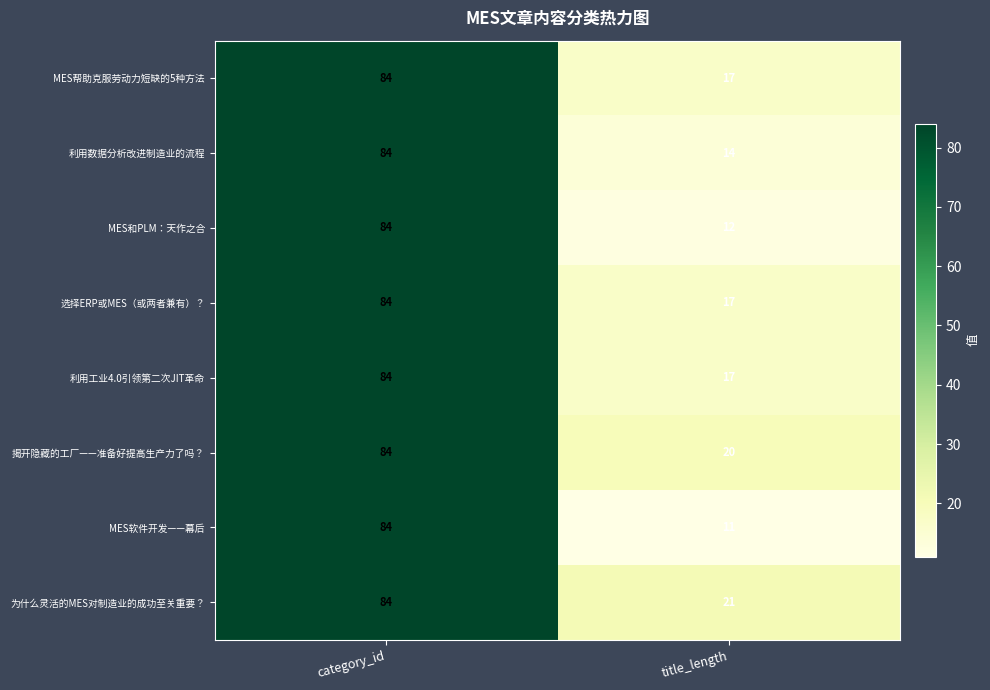

At which category is the sum across all series the highest?

category_id